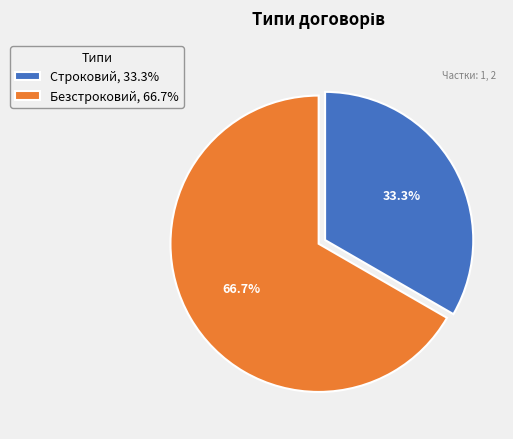

The Безстроковий slice represents 78% of the pie. True or false?

False